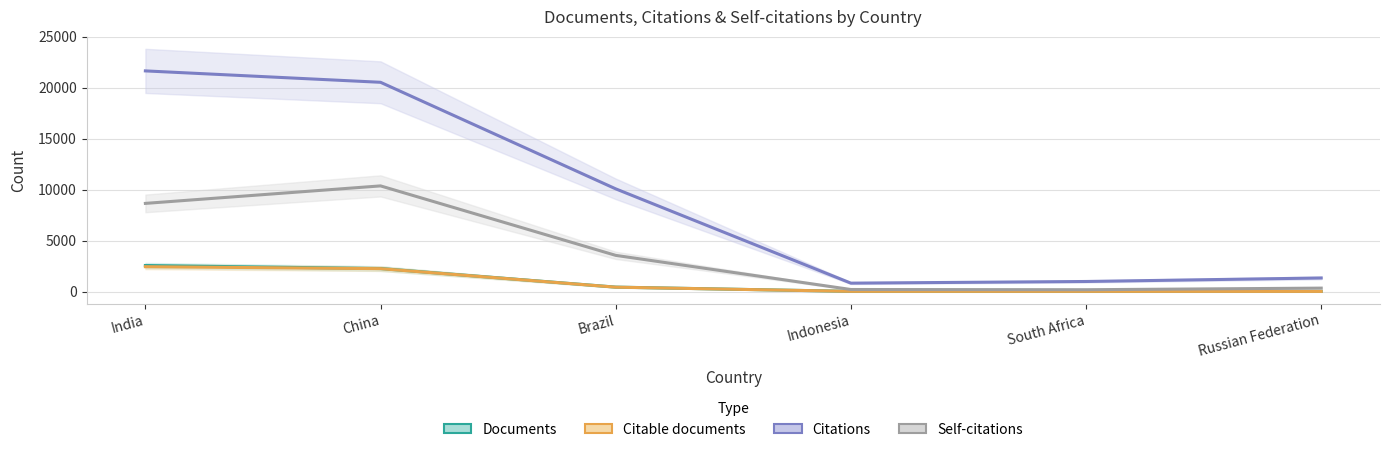

At which label does Documents first exceed 456?

India